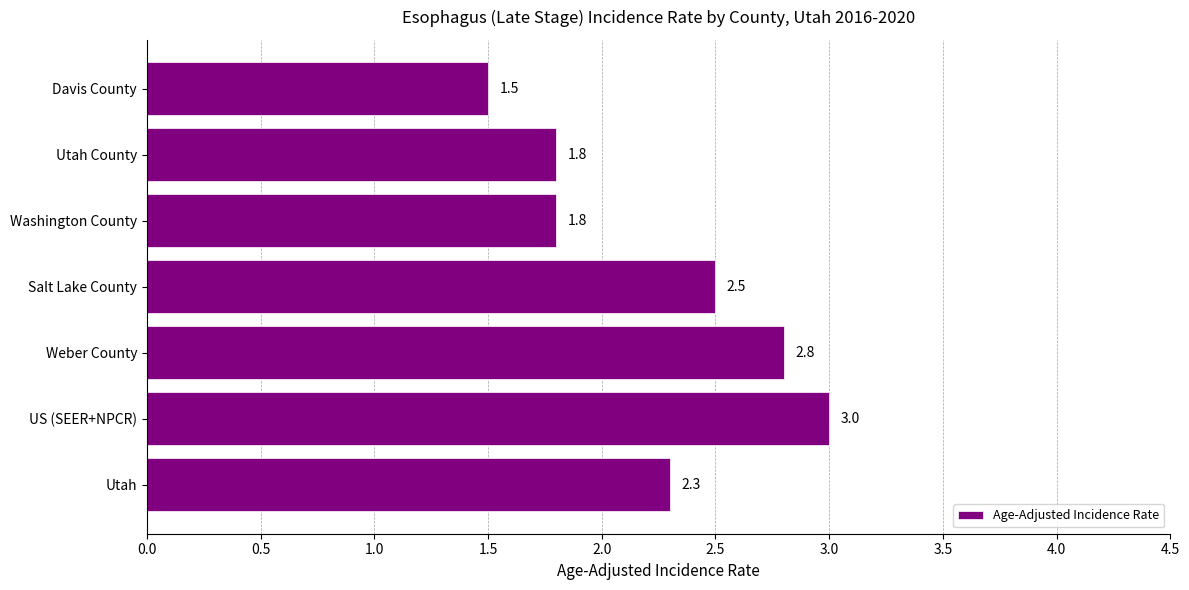

Between Davis County and Utah, which is larger?

Utah